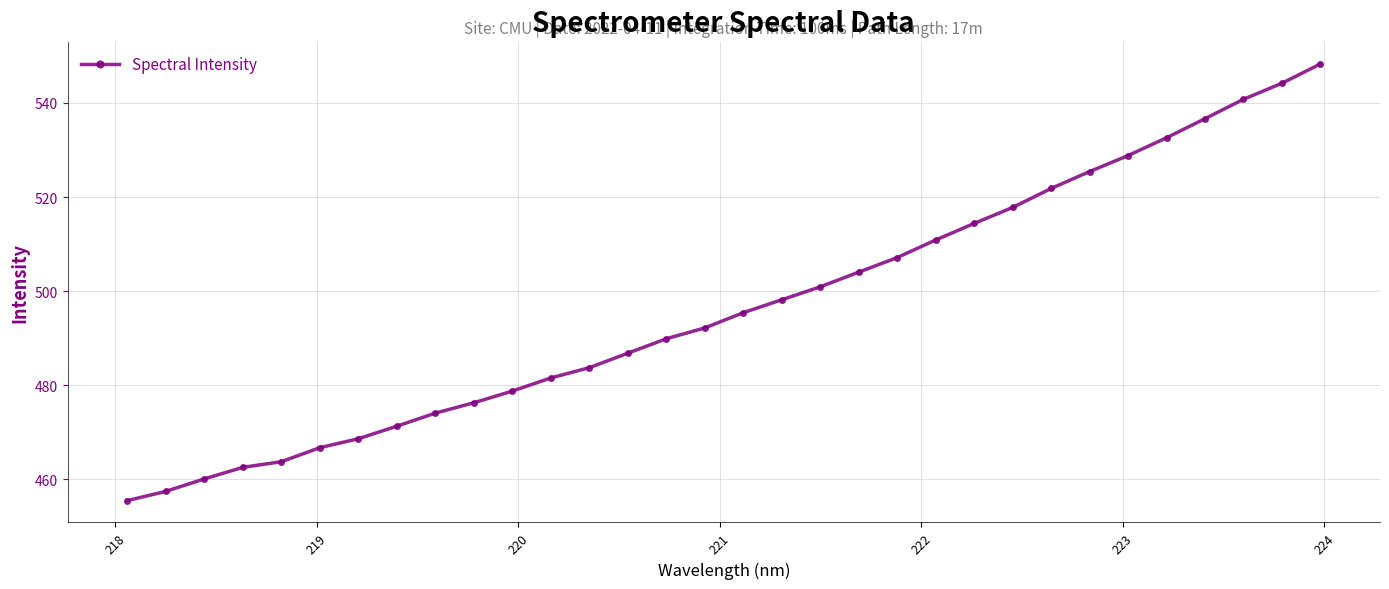

True or false: the data has more than 2 interior local peaks.

False